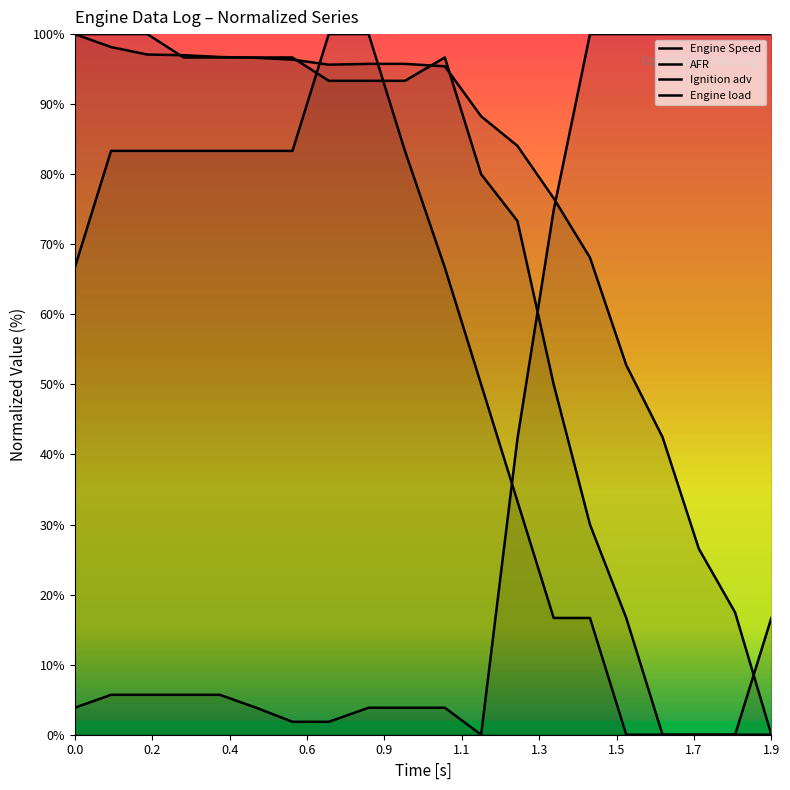

True or false: Engine Speed has a value of 153.0 at 1.5.

False